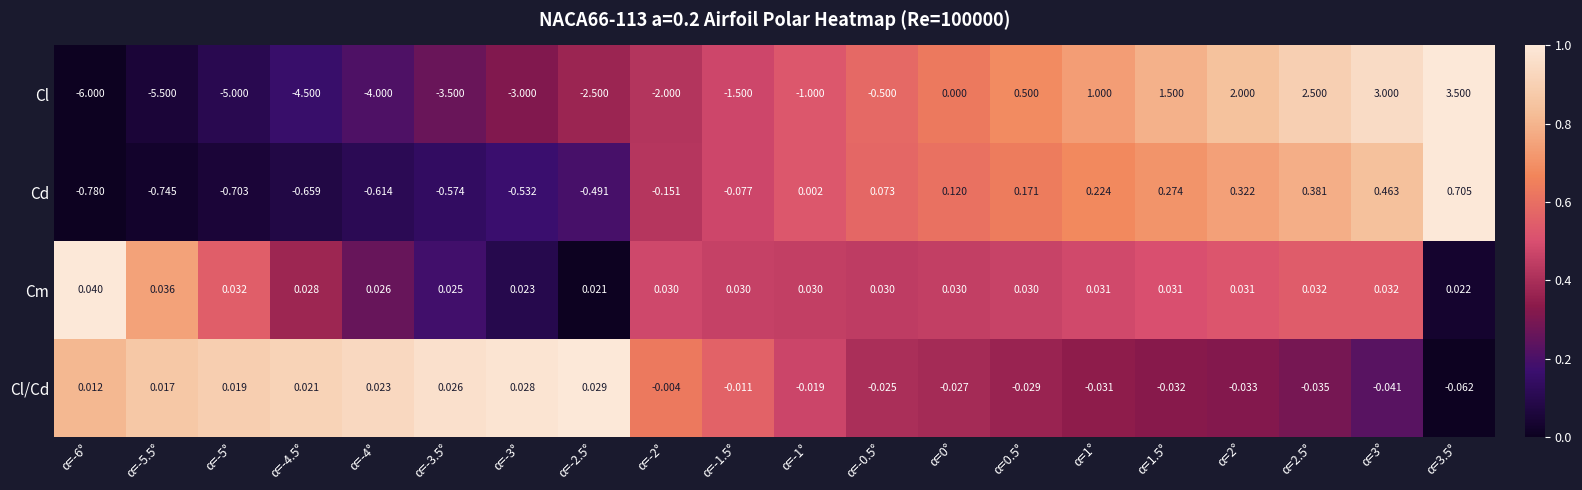

At how many categories does at least one series exceed 0?

20